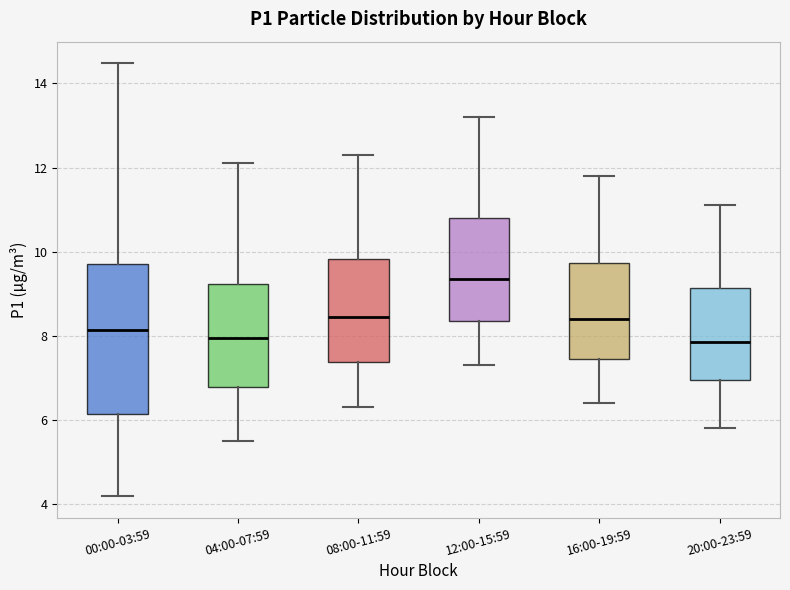

Where does the median line of the box for 20:00-23:59 sit on the y-axis? The values are not printed on the chart, so give them approximately, as read against the axis.

7.8